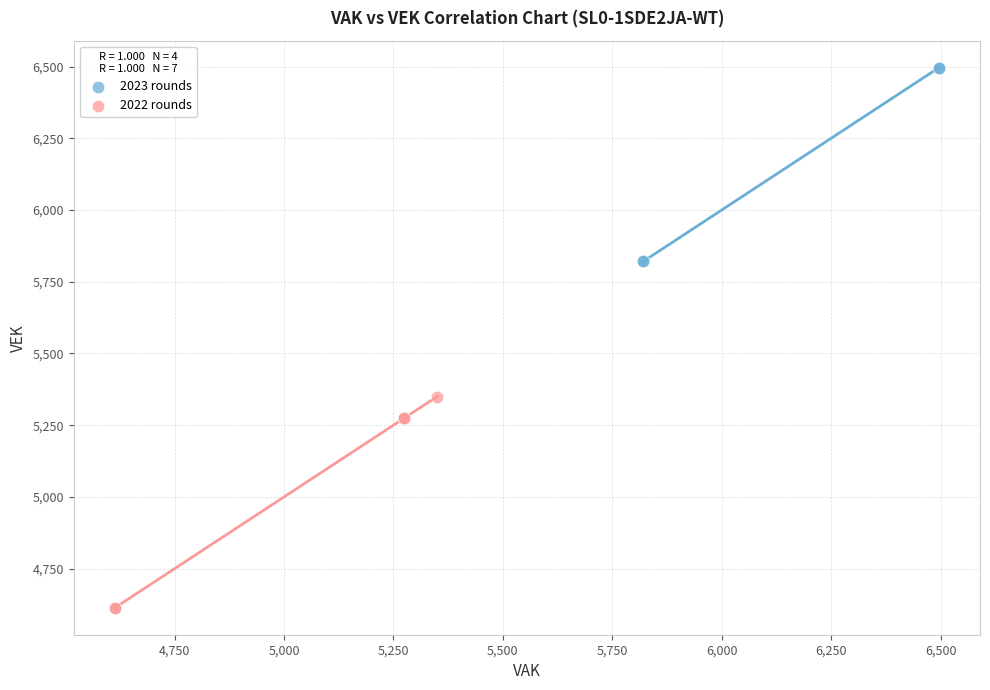

Which series reaches the minimum Y coordinate?

2022 rounds